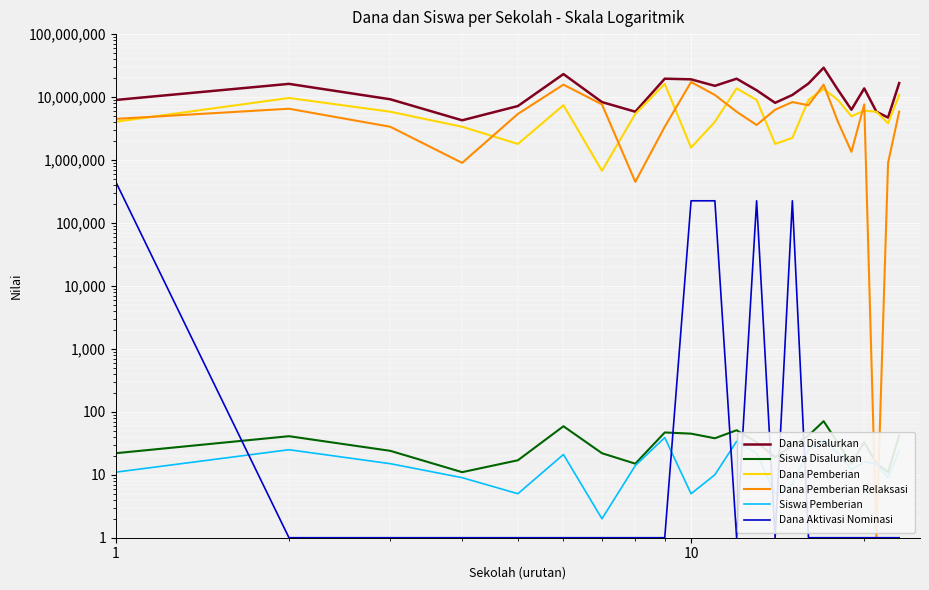

How many data points in Dana Pemberian Relaksasi are above 5850000?

10